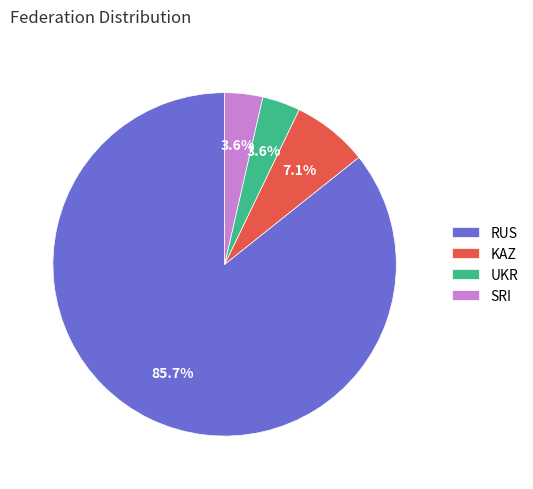

What is the largest slice in the pie chart?

RUS